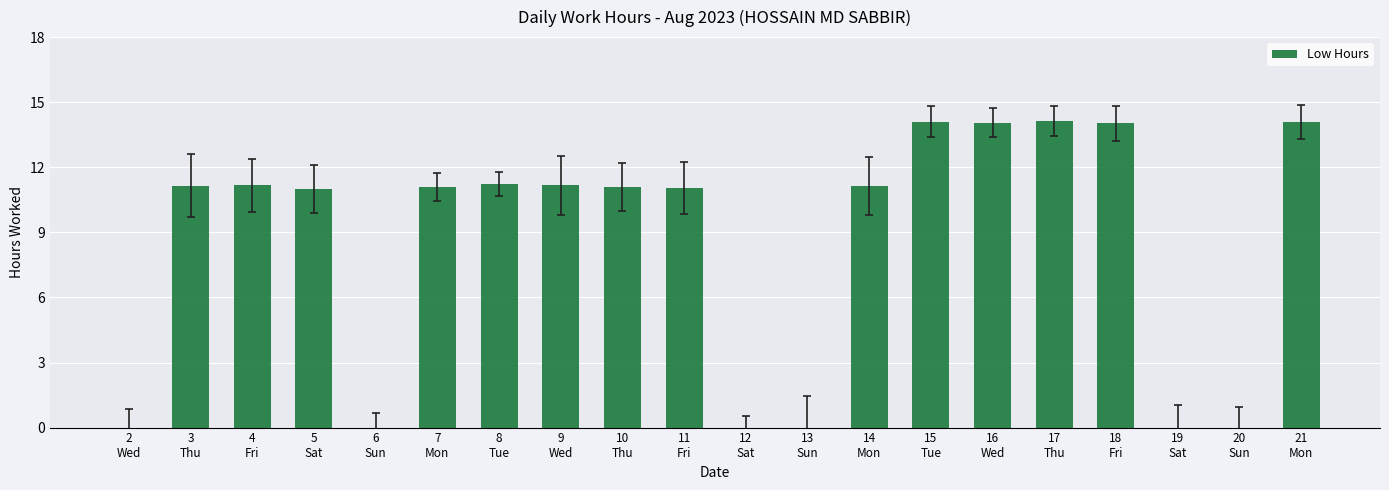

The chart shows a value of 7.6 at 9
Wed. True or false?

False